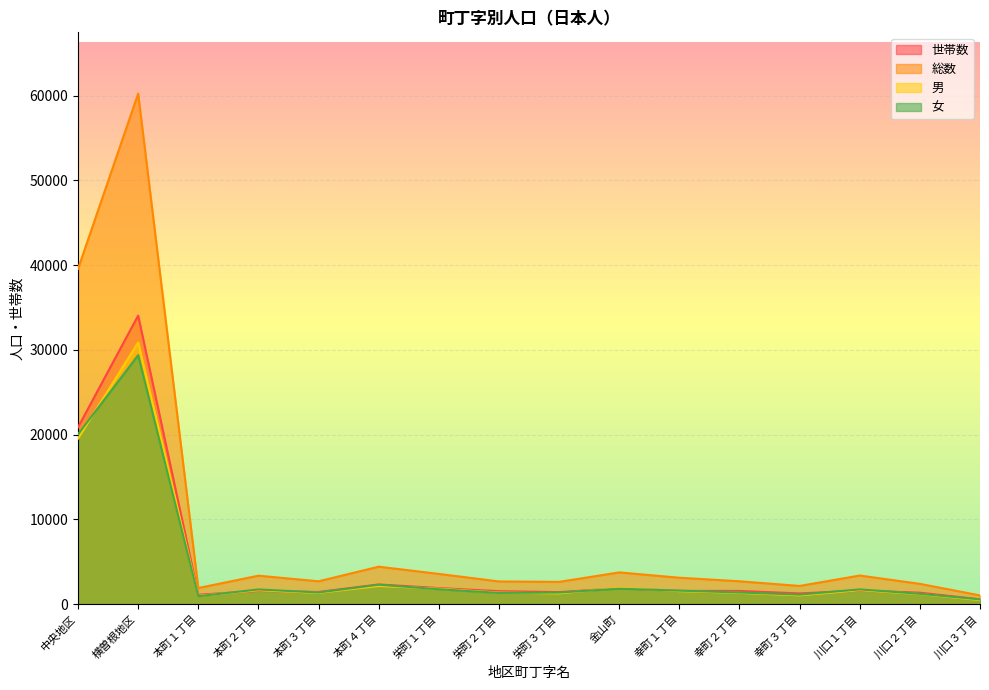

At which label is 総数 closest to 30629?

中央地区